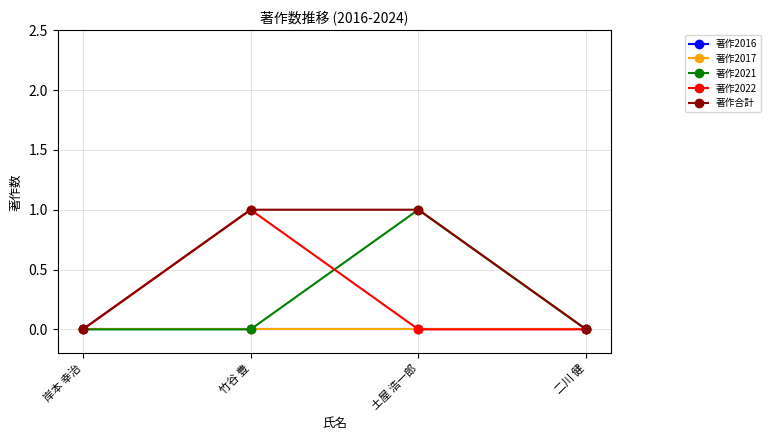

Is this an area chart (filled region under the line)?

No